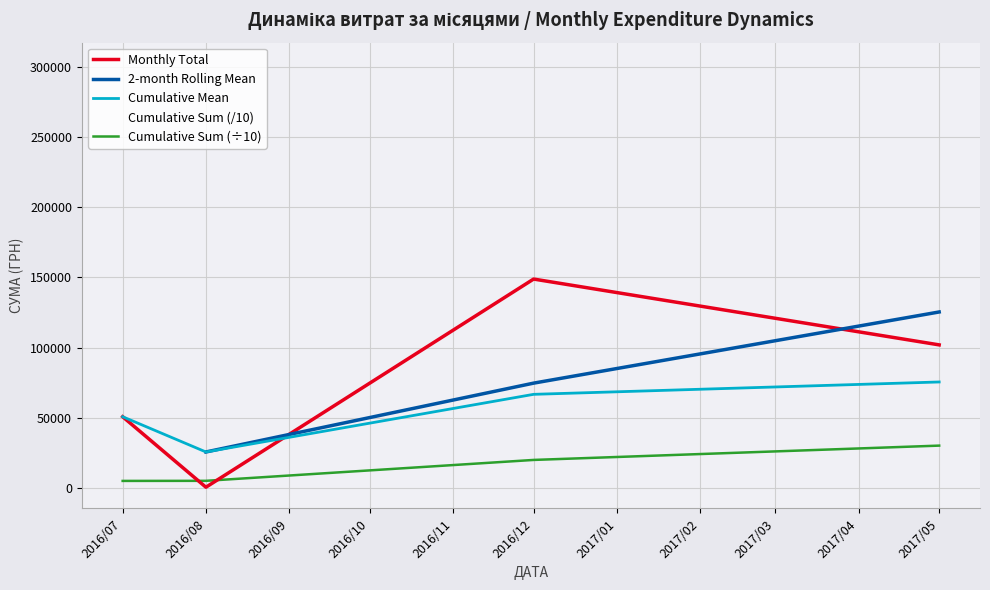

What is the sum of the Cumulative Sum (/10) values at 2016/08 and 2016/07?

102163.1